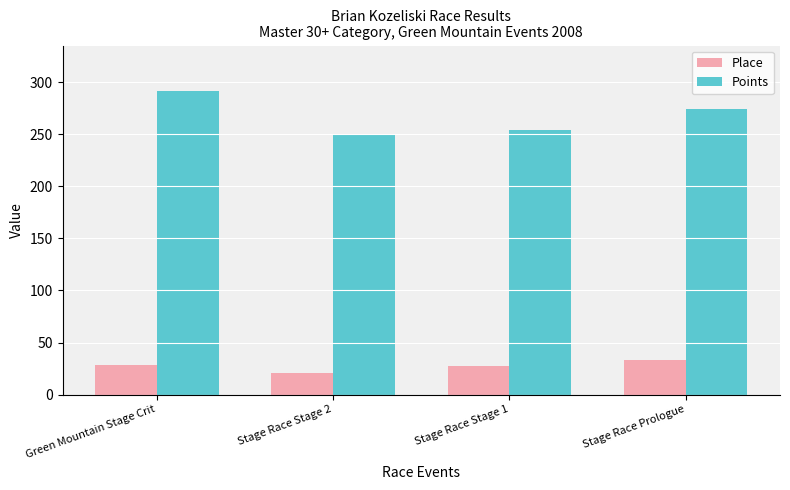

Which series has the largest range (max minus min)?

Points